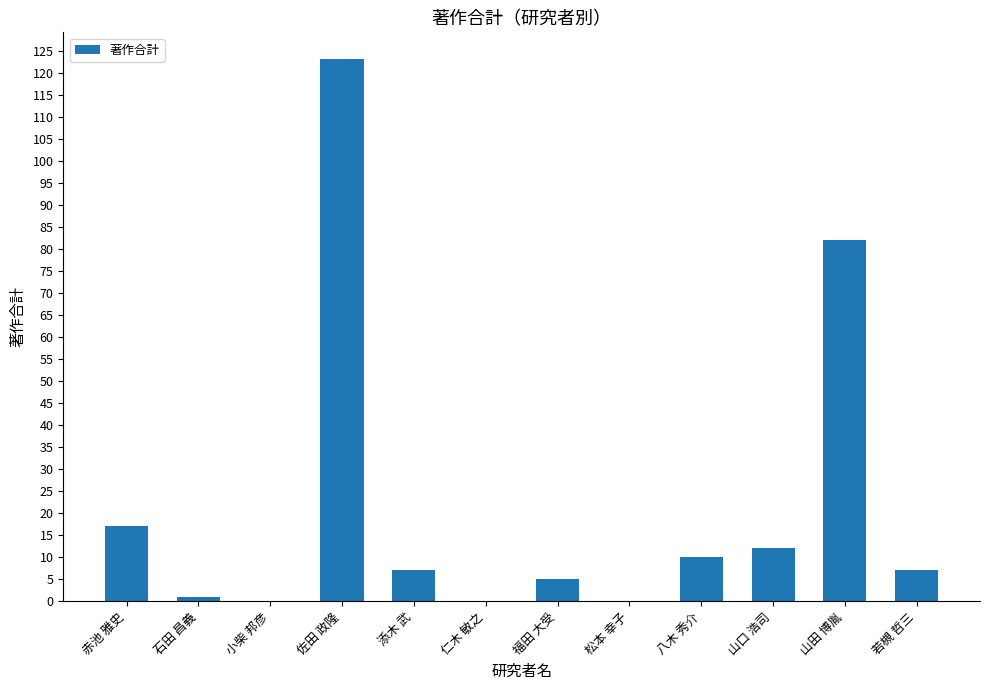

What is the approximate value at 八木 秀介?

10